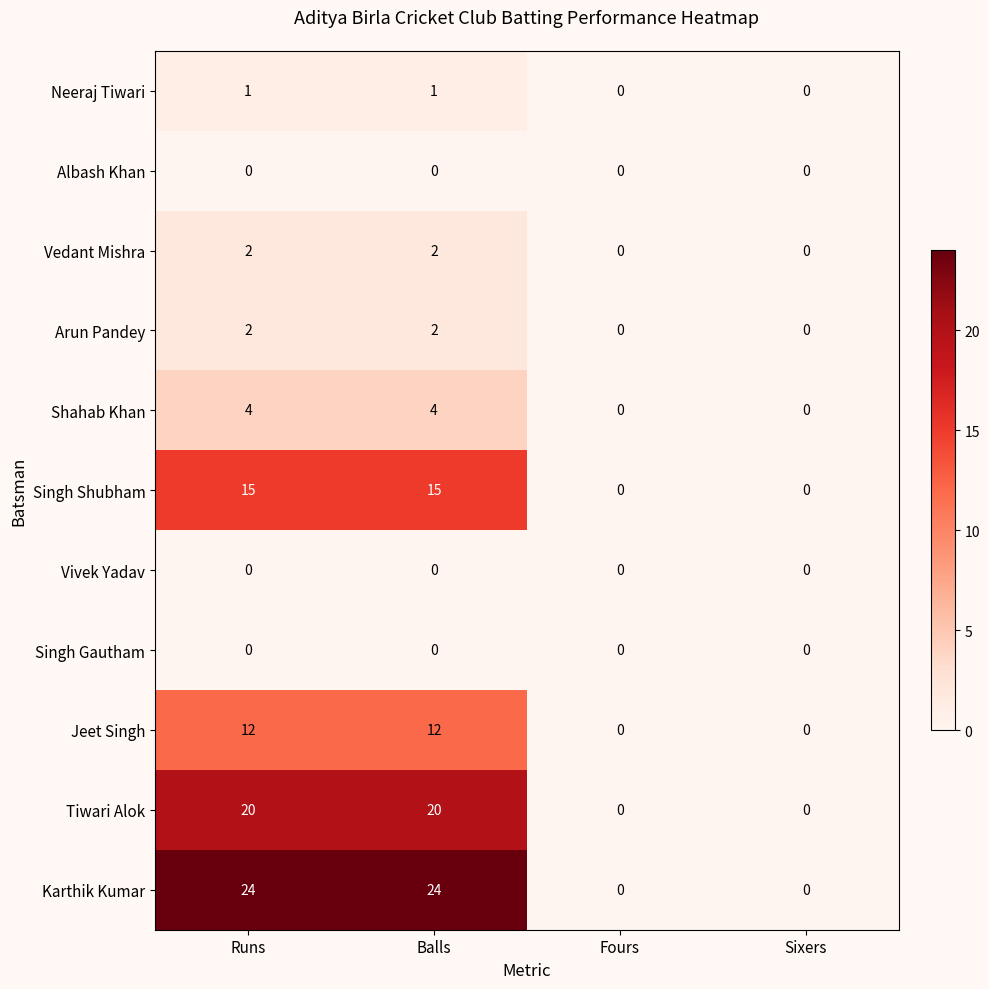

Which series has the widest spread of values?

Karthik Kumar